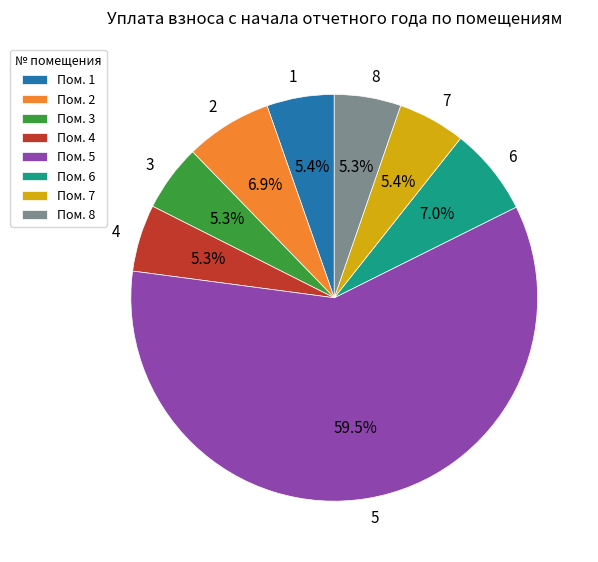

What is the ratio of the value at 5 to the value at 6?

8.5